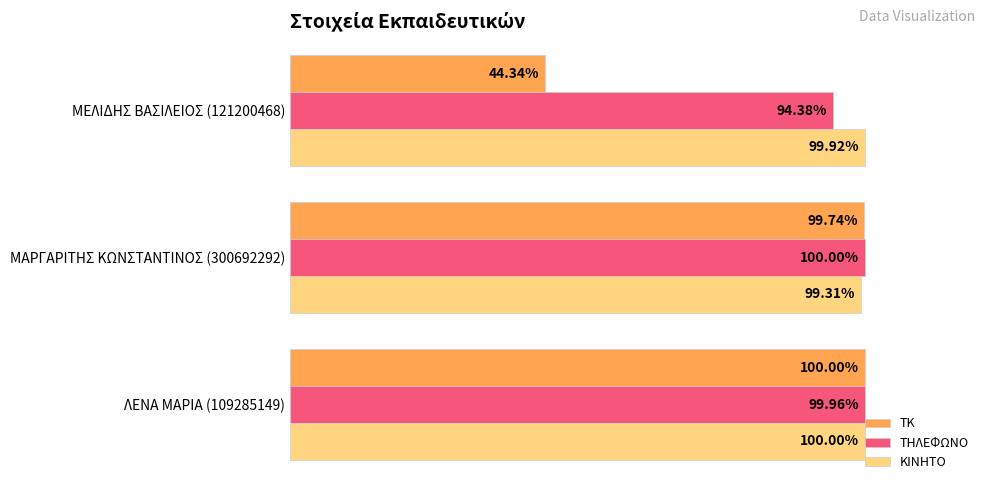

At which category is the sum across all series the highest?

ΛΕΝΑ ΜΑΡΙΑ (109285149)